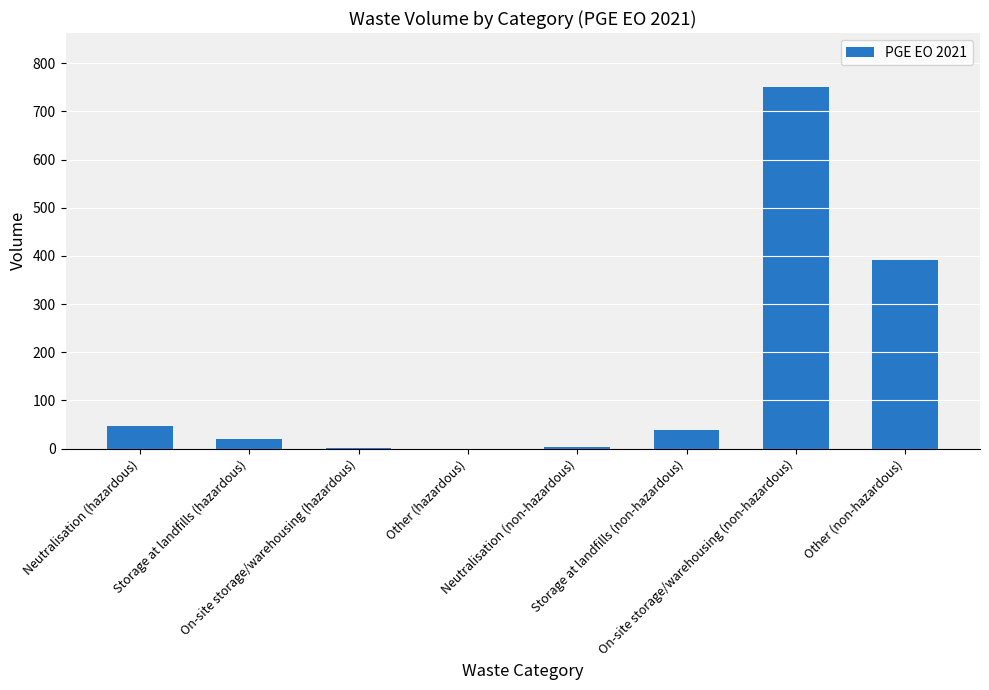

What is the greatest value displayed?

750.0